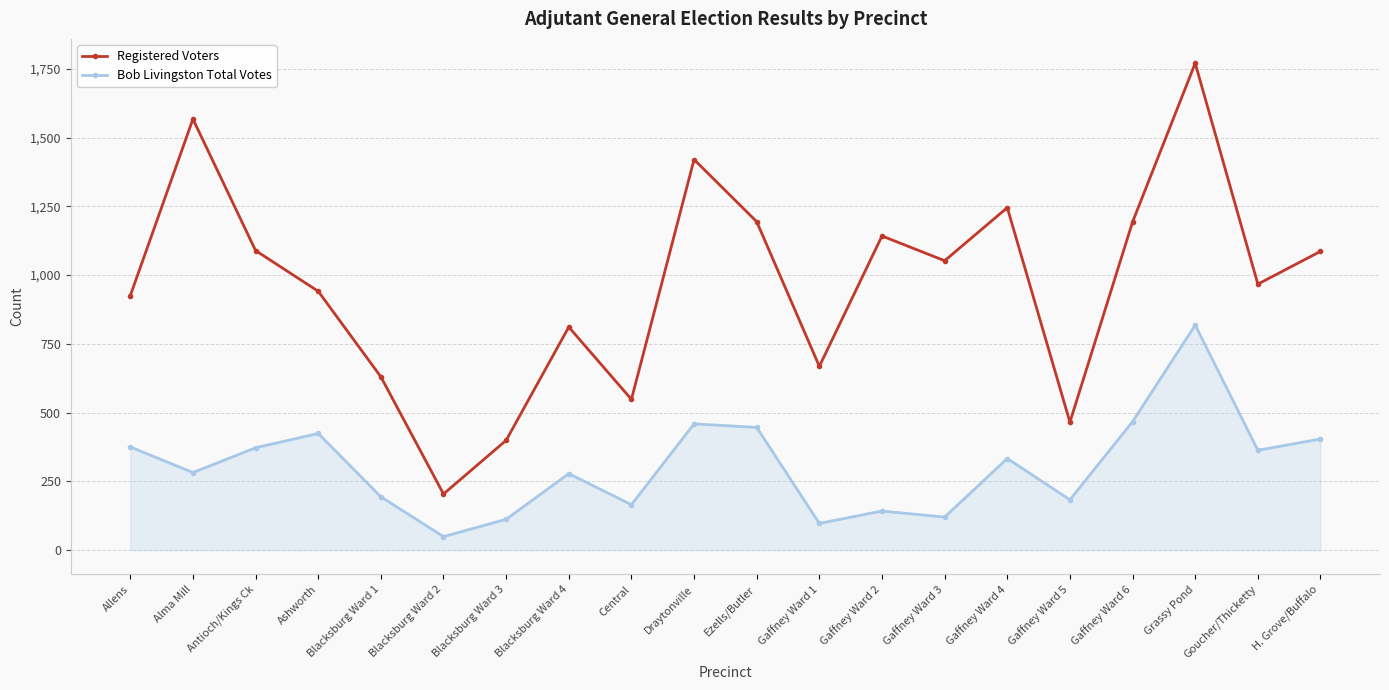

True or false: Bob Livingston Total Votes and Registered Voters cross at least once.

False